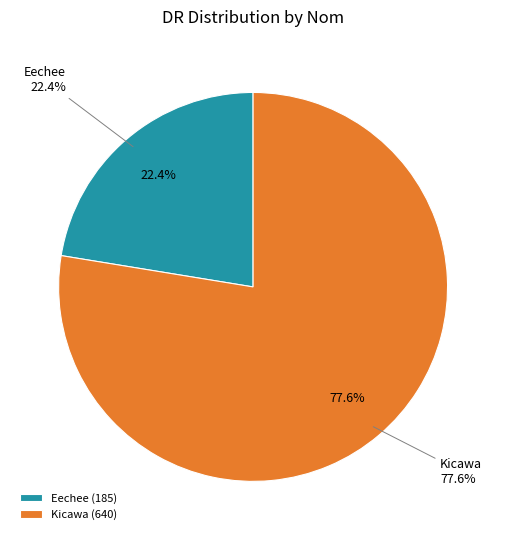

Combined, what portion of the pie is Kicawa and Eechee?

100.0%